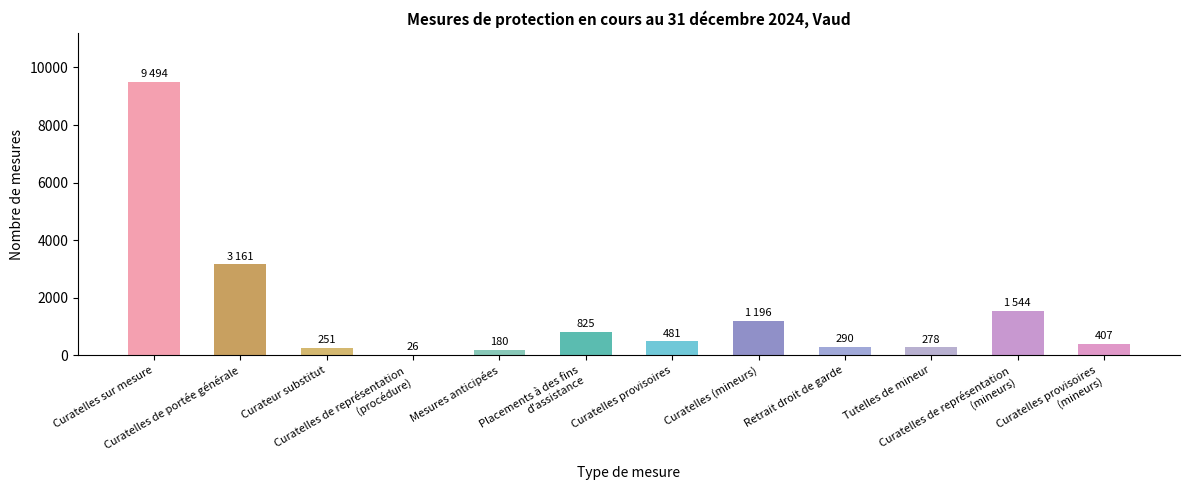

Between Curatelles de représentation
(mineurs) and Curatelles de portée générale, which is larger?

Curatelles de portée générale